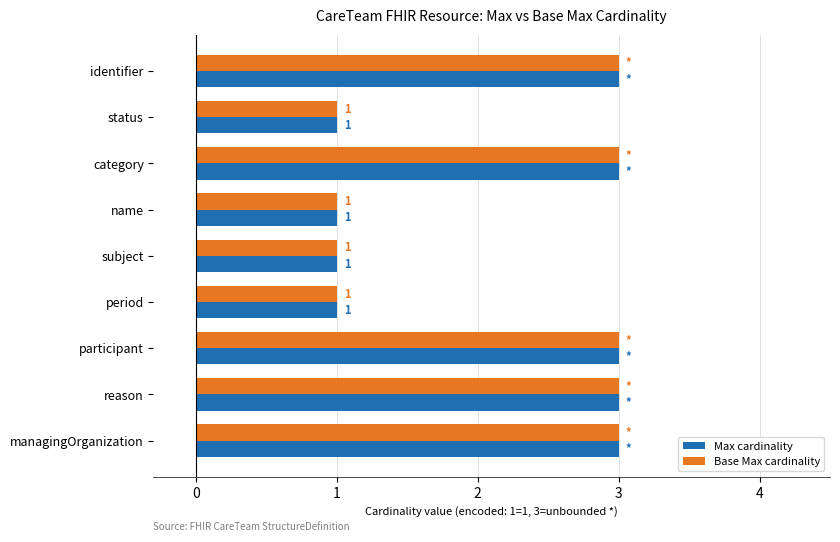

The value of Base Max cardinality at identifier is 3. True or false?

True